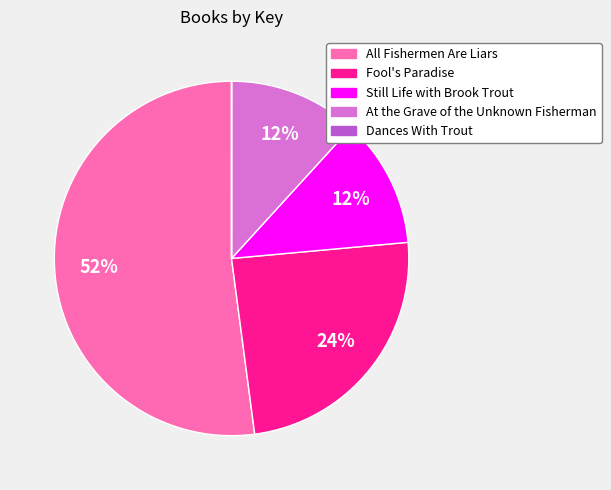

To the nearest percent, what is the average slice percentage?

20%